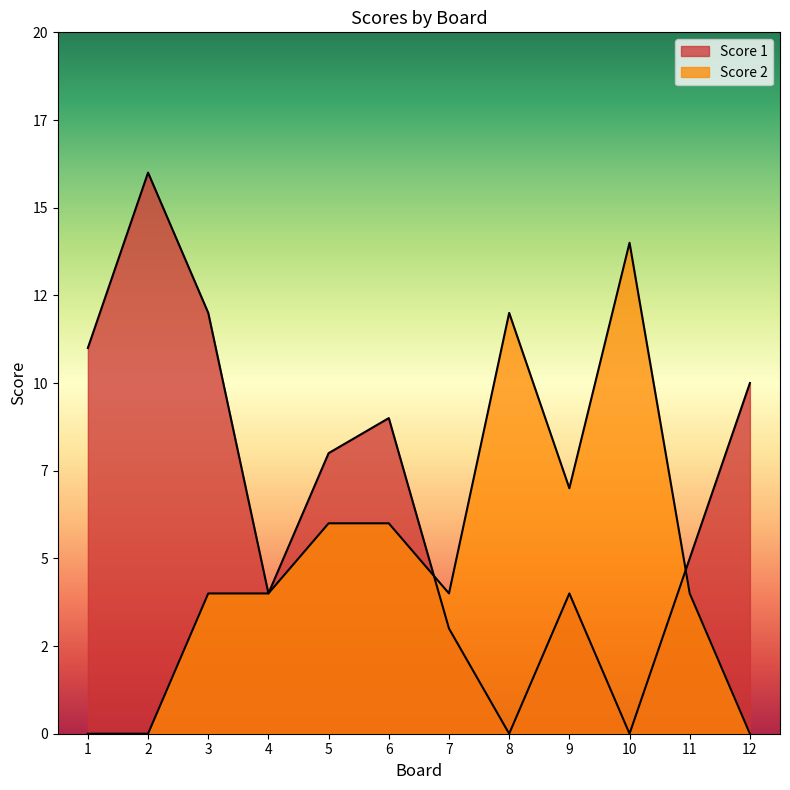

Rank the series by their maximum value, from highest to lowest.

Score 1, Score 2